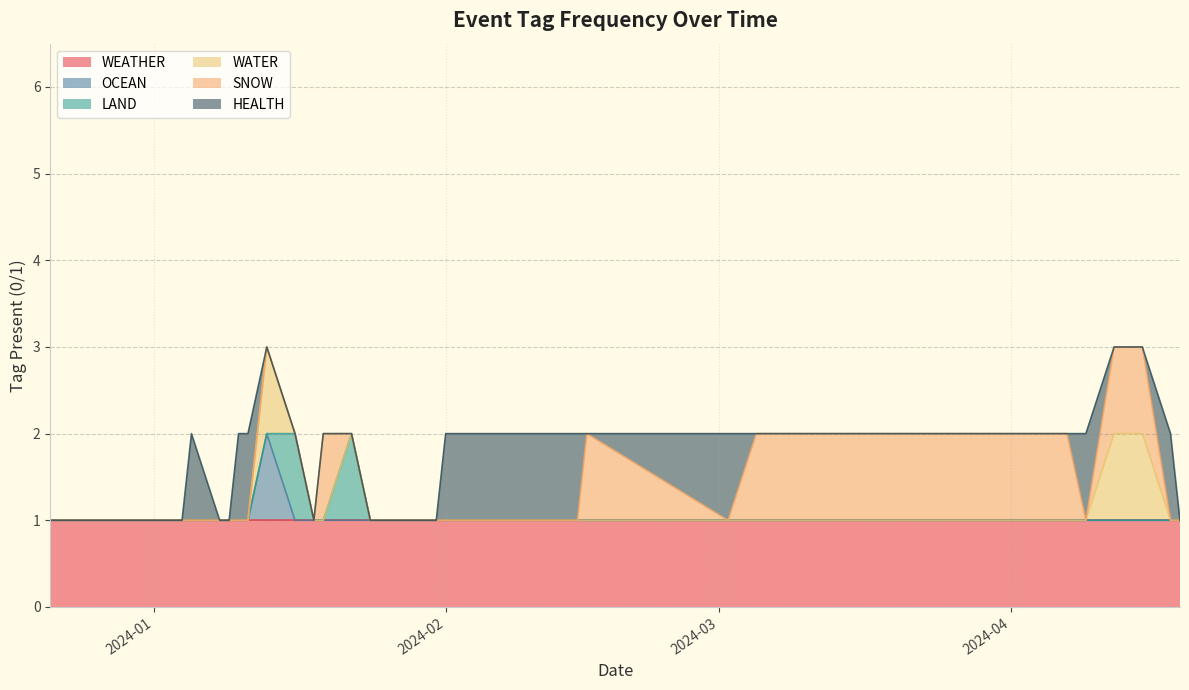

What is the difference between the highest and lowest values at 2024-01-08?

1